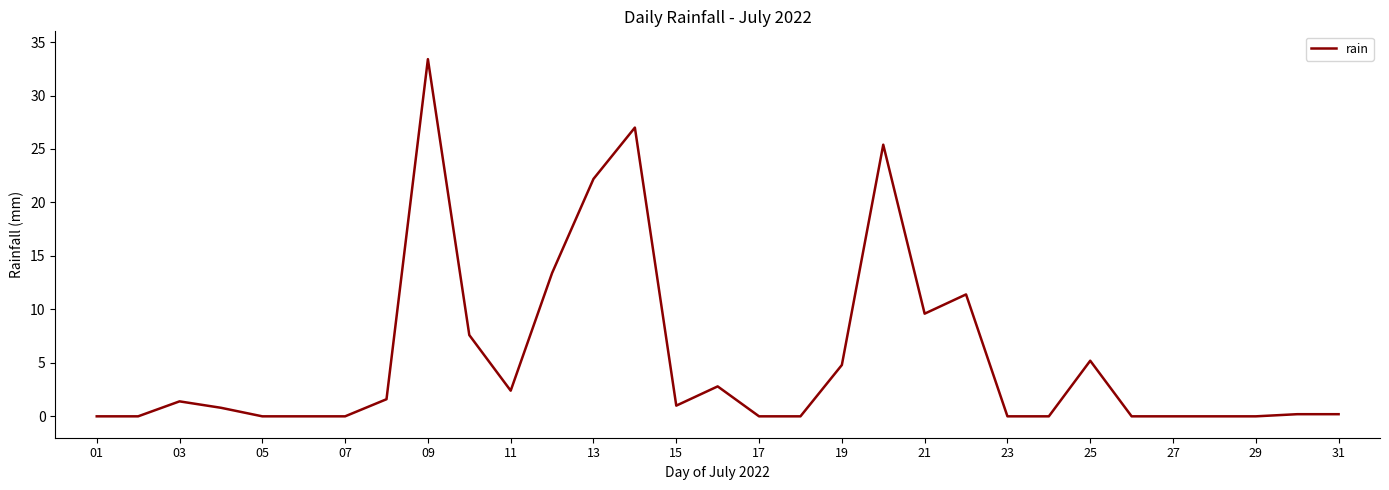

Reading left to right, transcribe all the data shown in this chart.

0.0	0.0	1.4	0.8	0.0	0.0	0.0	1.6	33.4	7.6	2.4	13.4	22.2	27.0	1.0	2.8	0.0	0.0	4.8	25.4	9.6	11.4	0.0	0.0	5.2	0.0	0.0	0.0	0.0	0.2	0.2